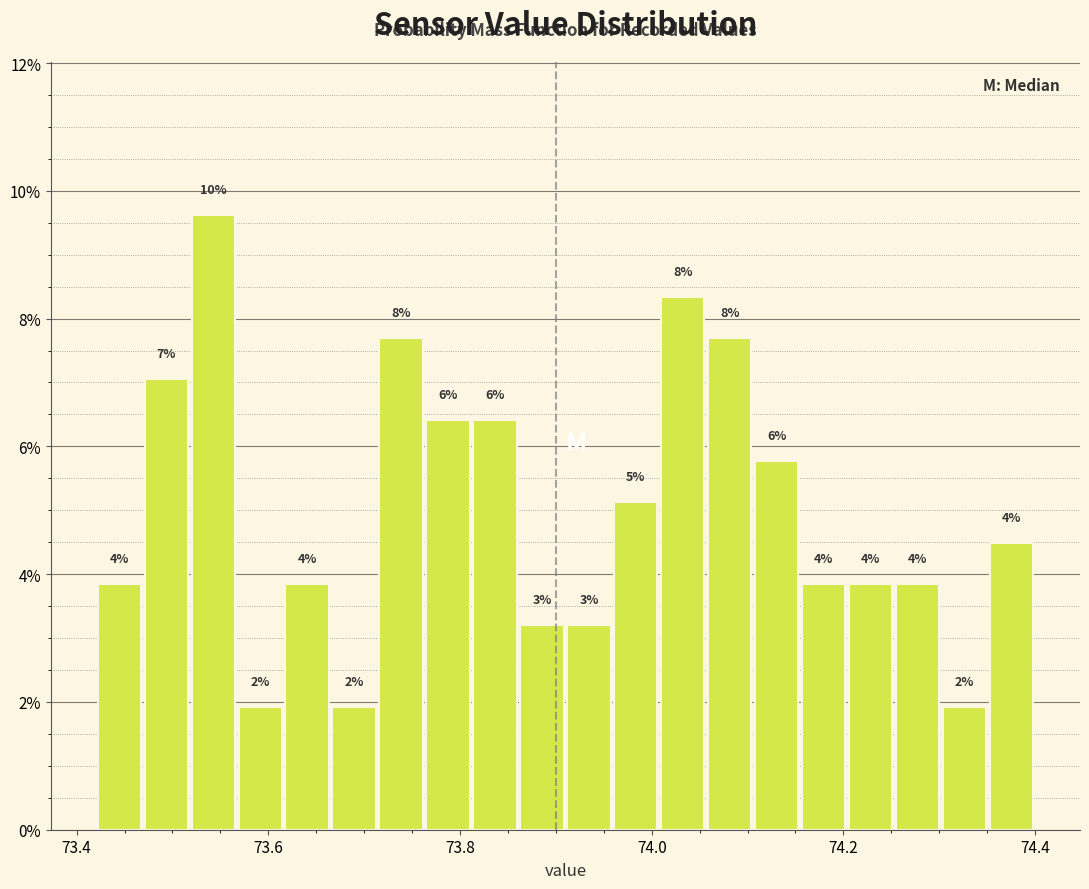

Read against the x-axis, roughly where is the centre of the tallest bar?

73.54